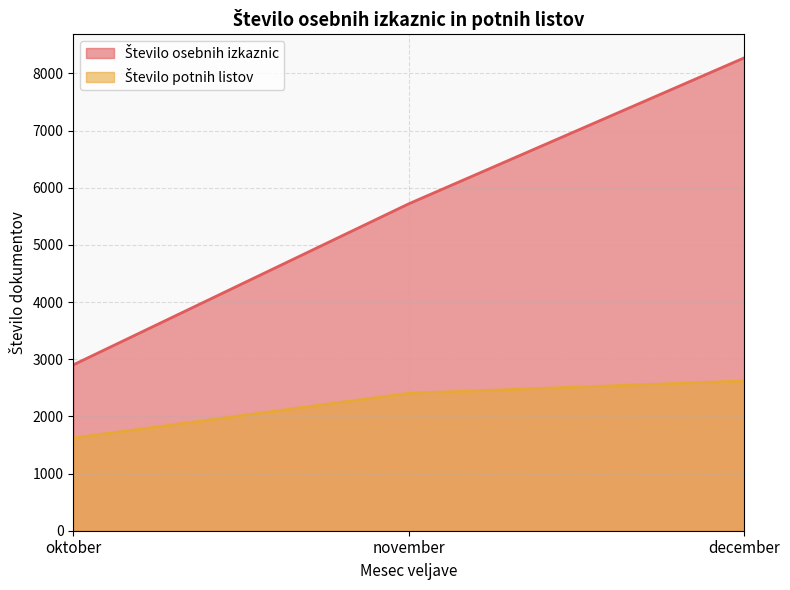

How many lines are shown in the chart?

2